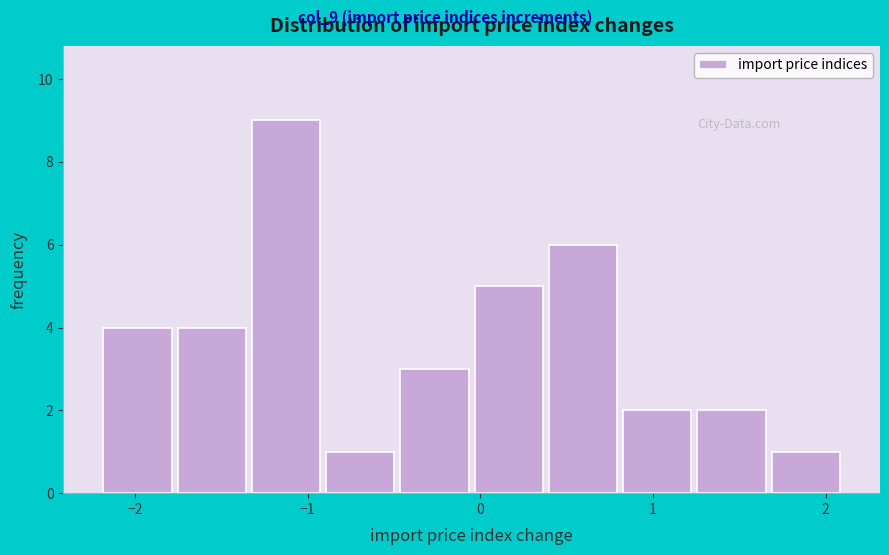

Reading left to right, transcribe this chart: for each bar, give the range it covers on the x-axis and its height. Neither the bar edges nor the heights are printed on the chart, so give them approximately, as read against the axes.

-2.20 to -1.77: 4
-1.77 to -1.34: 4
-1.34 to -0.91: 9
-0.91 to -0.48: 1
-0.48 to -0.05: 3
-0.05 to 0.38: 5
0.38 to 0.81: 6
0.81 to 1.24: 2
1.24 to 1.67: 2
1.67 to 2.10: 1